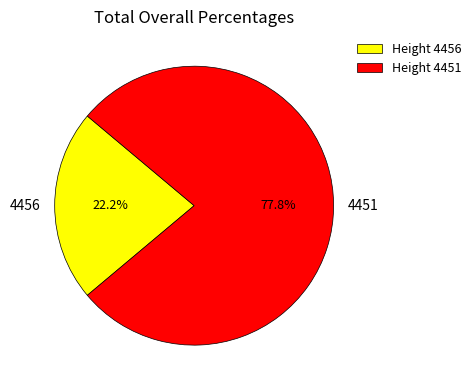

Rank the categories by value from lowest to highest.

4456, 4451